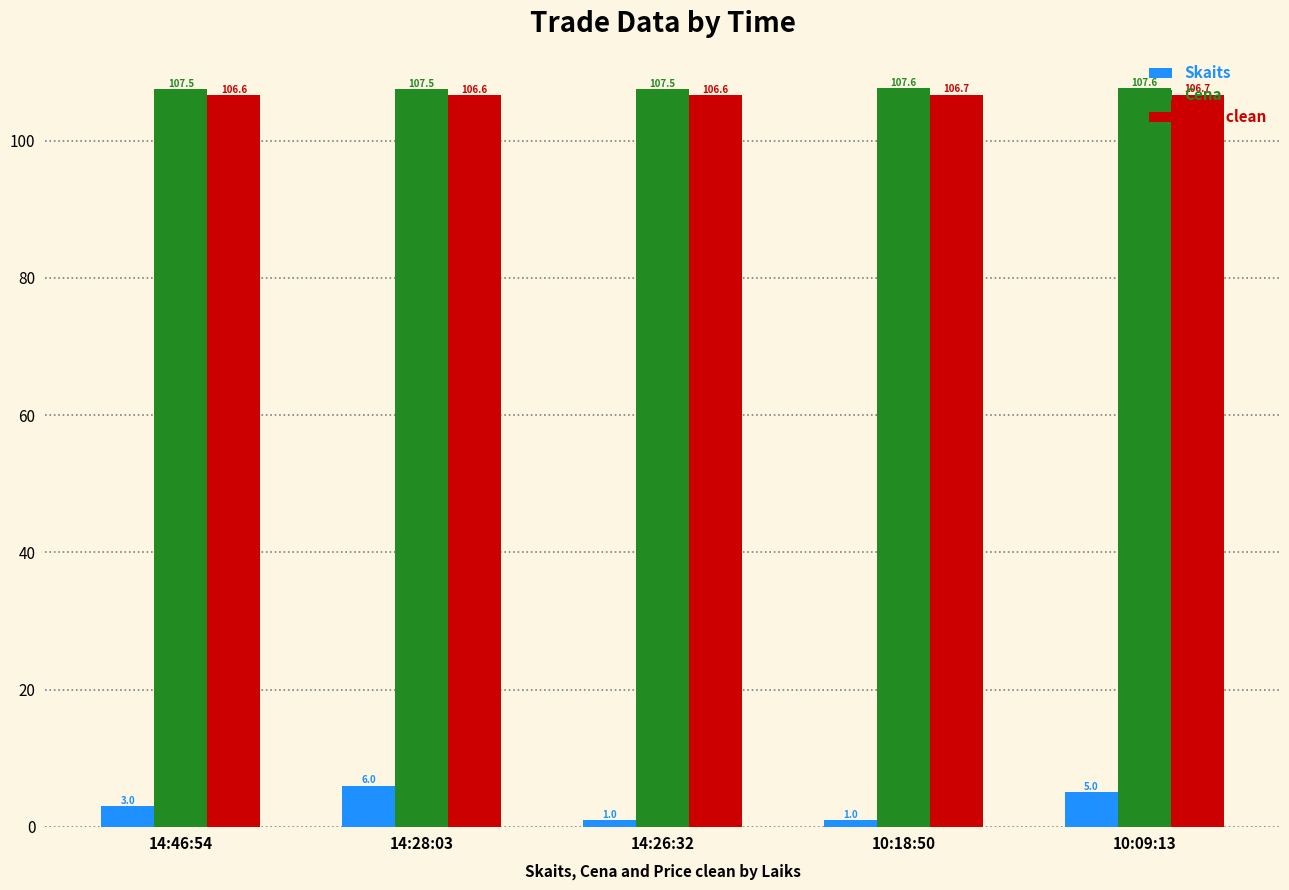

List the series in order of their peak value, highest first.

Cena, Price clean, Skaits